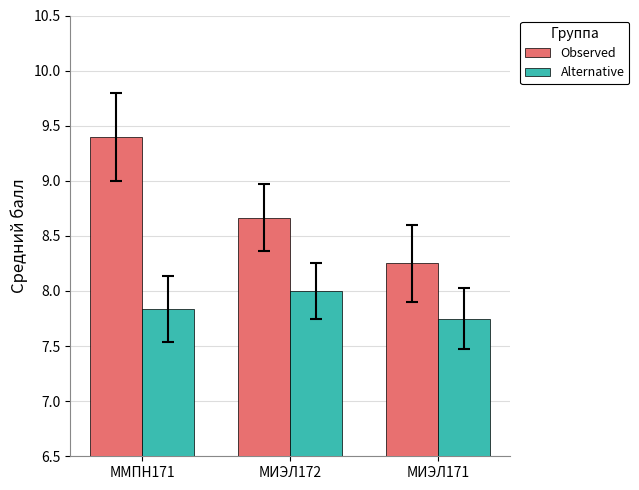

What is the maximum value for Observed?

9.4